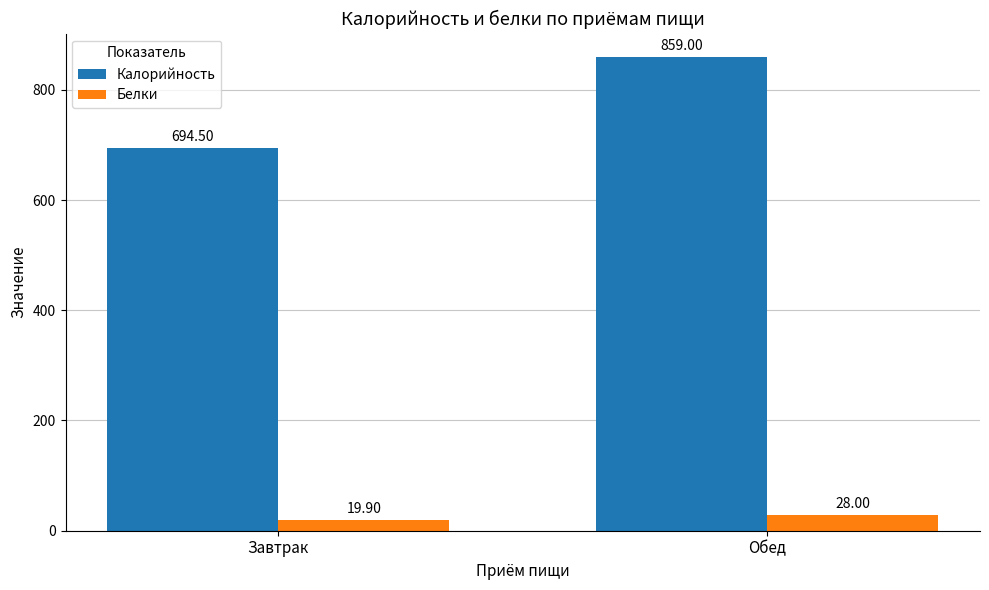

What position from the left is Завтрак?

1